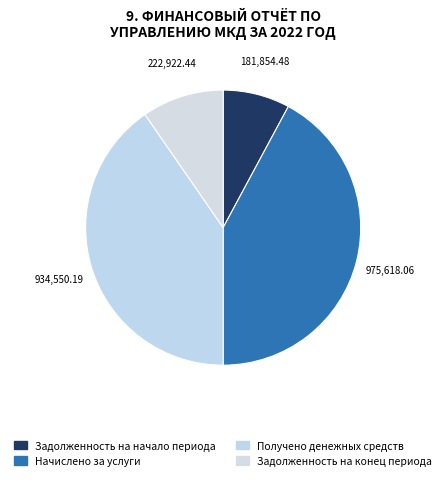

Combined, do Задолженность на начало периода and Задолженность на конец периода account for over 50%?

No